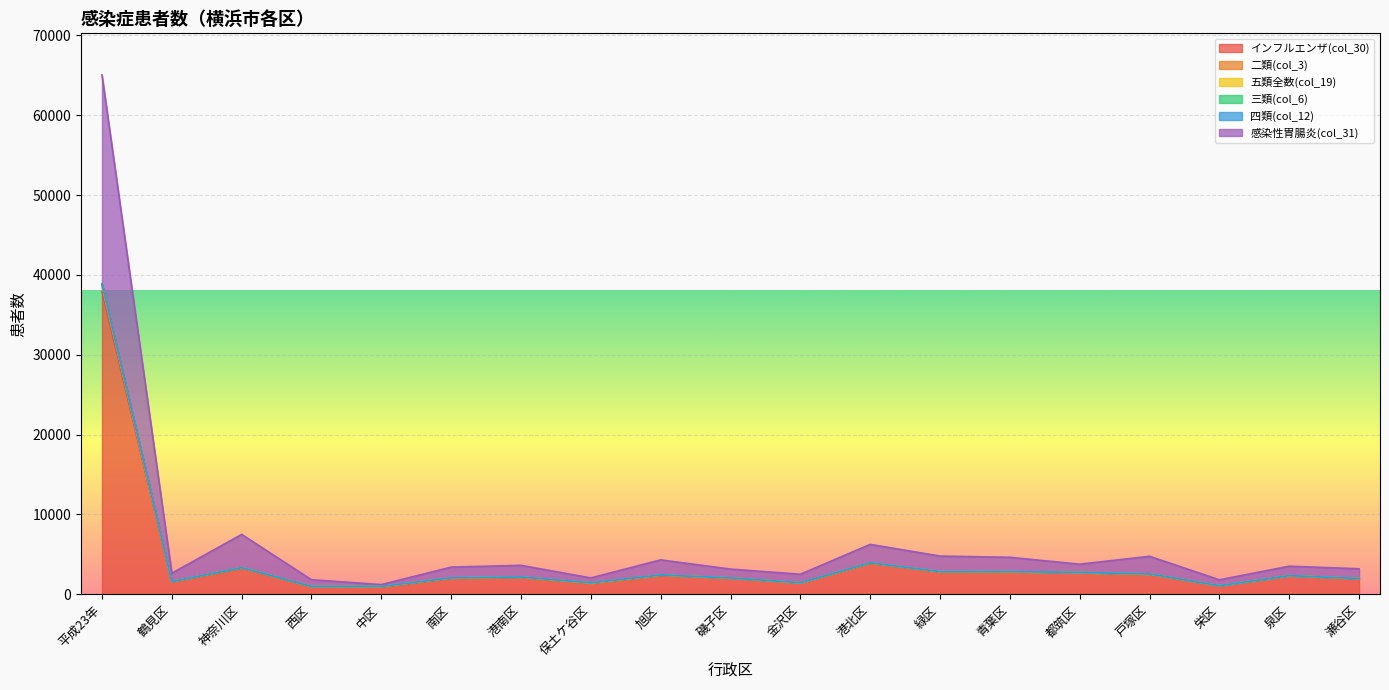

Where is 二類(col_3) nearest to the value 19947?

港北区